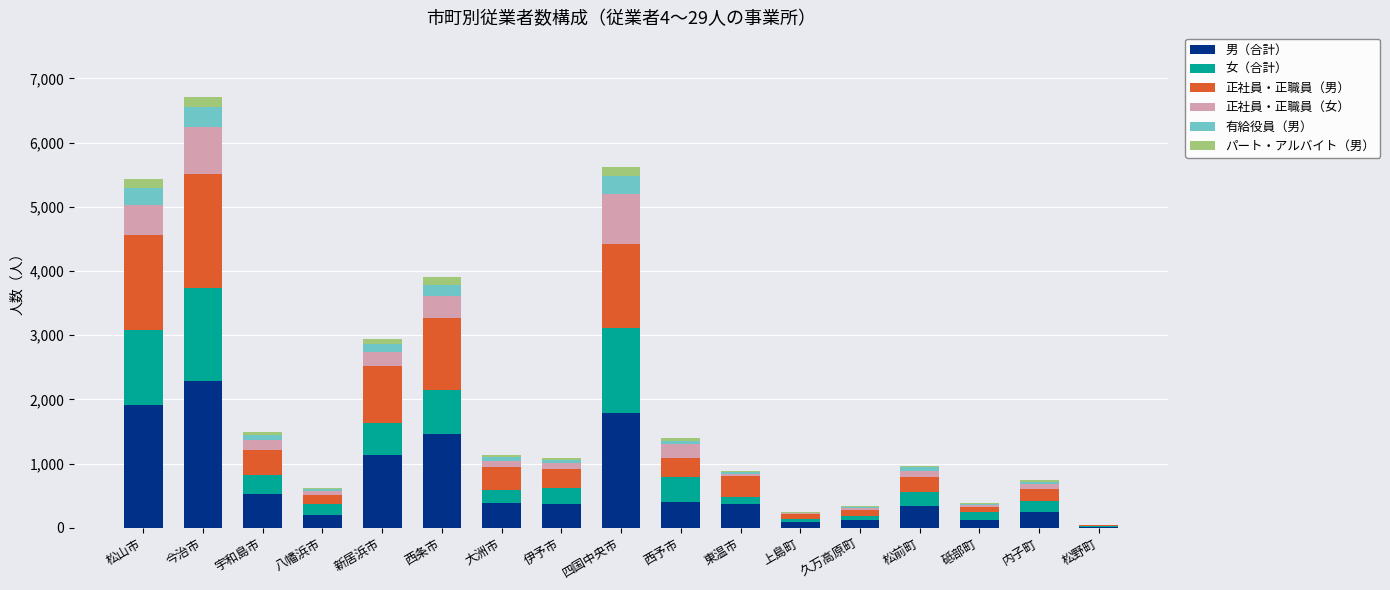

What is the maximum value for 男（合計）?

2288